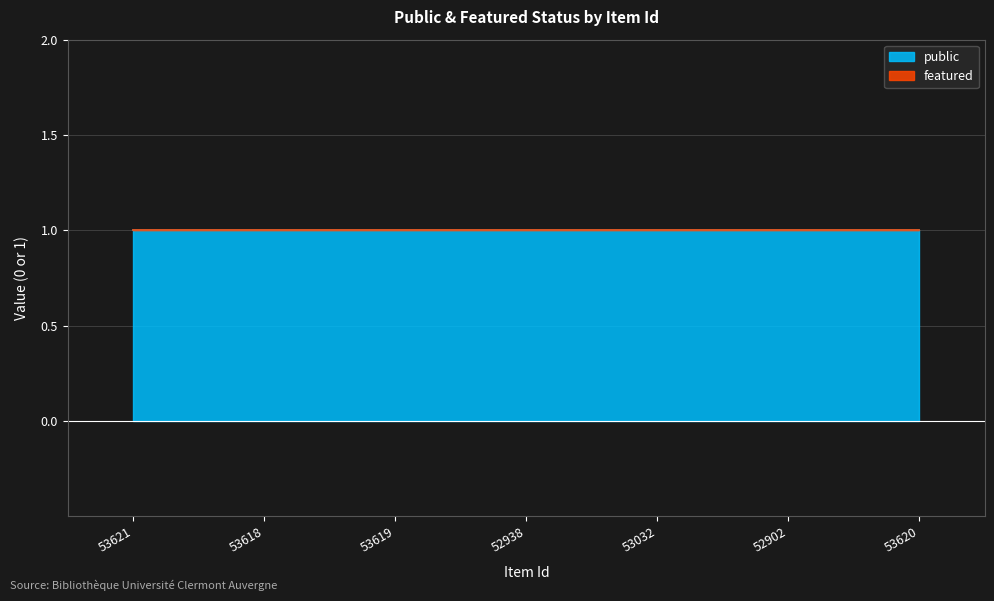

True or false: public and featured cross at least once.

False